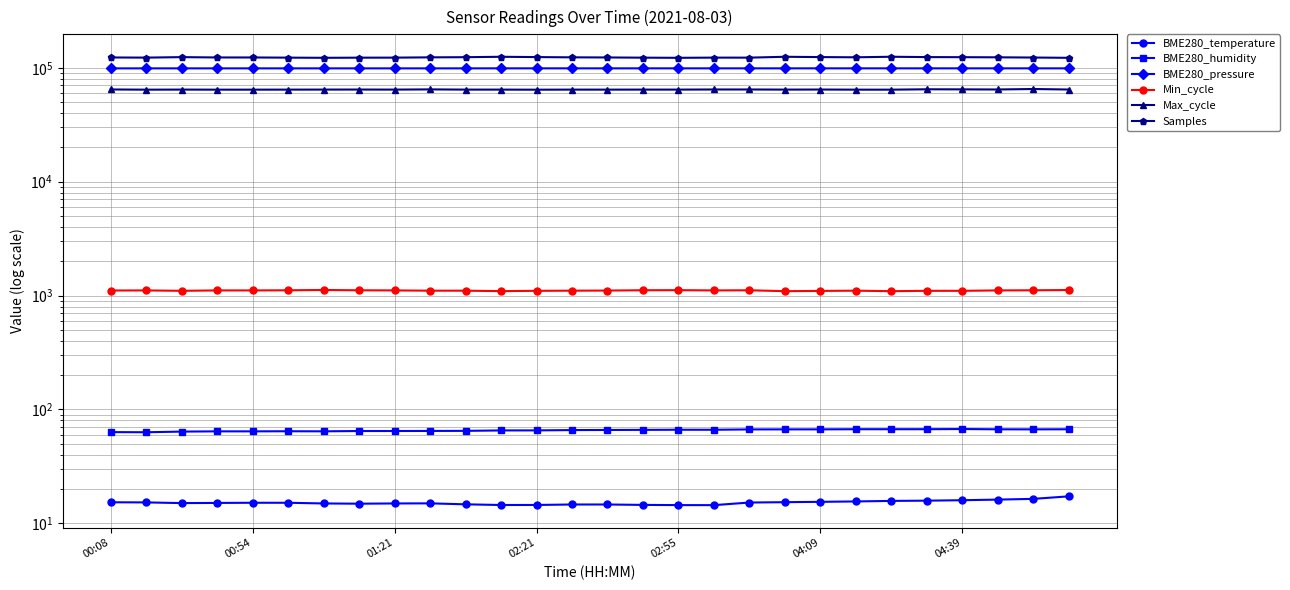

The Samples series shows 165314.2 at 04:09. True or false?

False